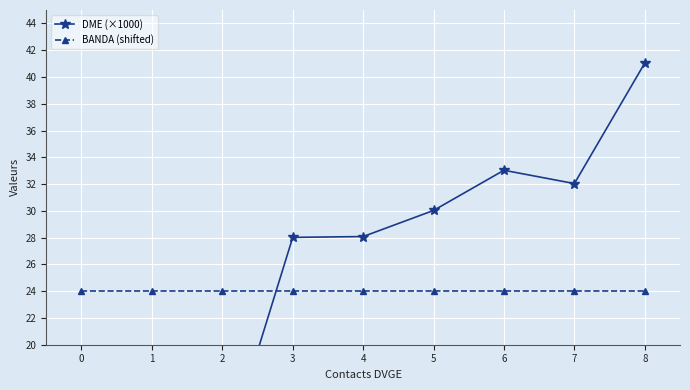

Rank the categories by BANDA (shifted) value from lowest to highest.

0, 1, 2, 3, 4, 5, 6, 7, 8